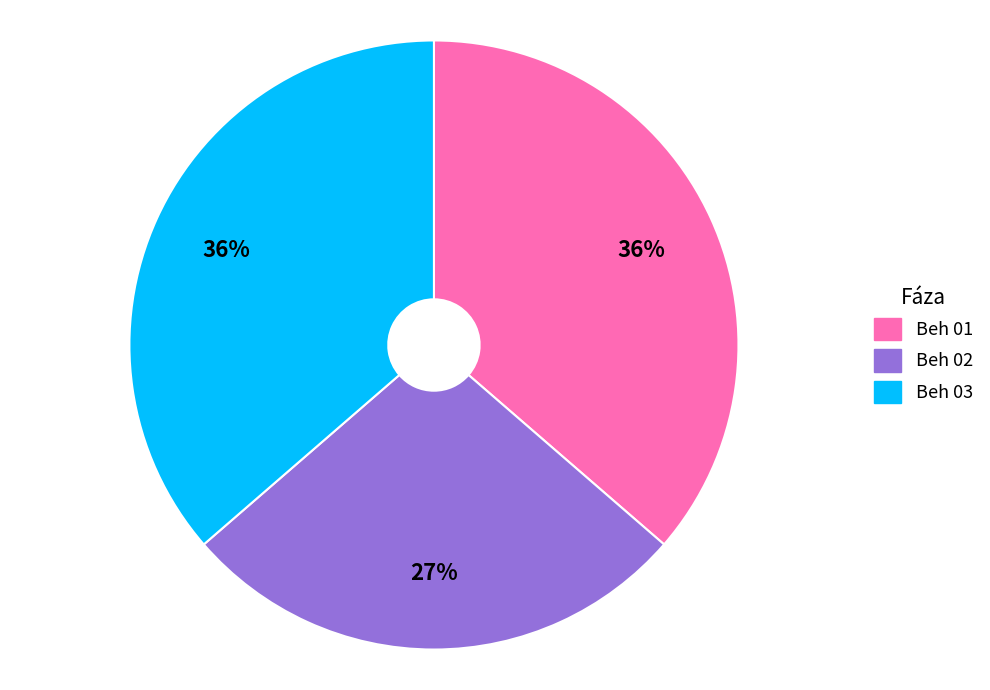

Is there any slice that represents more than half of the pie?

No